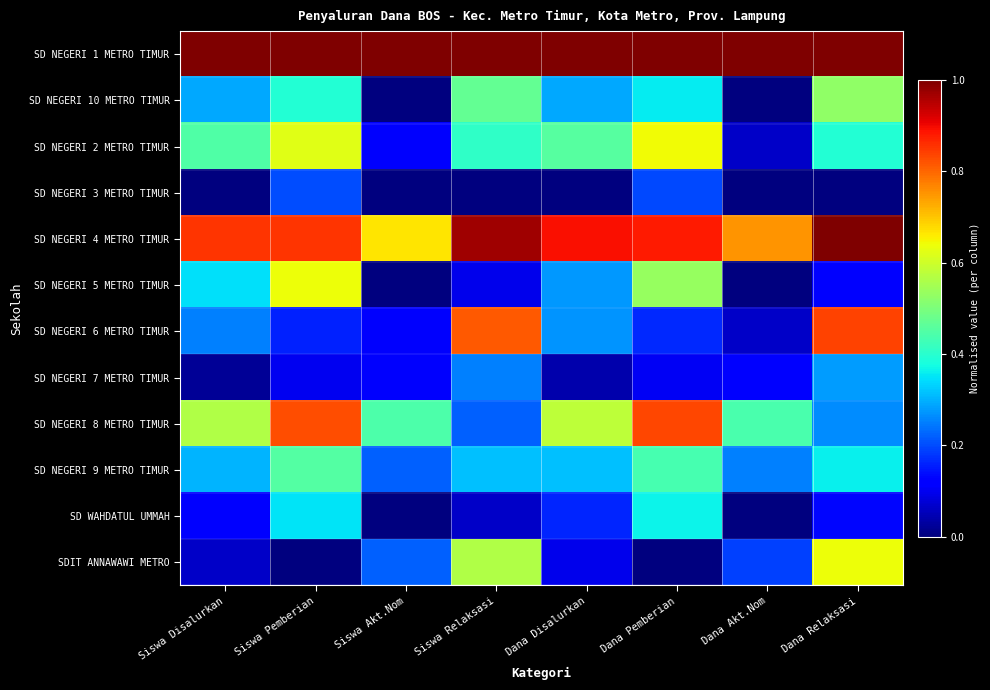

Rank the series by their maximum value, from lowest to highest.

SD NEGERI 3 METRO TIMUR, SD NEGERI 7 METRO TIMUR, SD WAHDATUL UMMAH, SD NEGERI 9 METRO TIMUR, SD NEGERI 10 METRO TIMUR, SD NEGERI 5 METRO TIMUR, SDIT ANNAWAWI METRO, SD NEGERI 2 METRO TIMUR, SD NEGERI 8 METRO TIMUR, SD NEGERI 6 METRO TIMUR, SD NEGERI 1 METRO TIMUR, SD NEGERI 4 METRO TIMUR